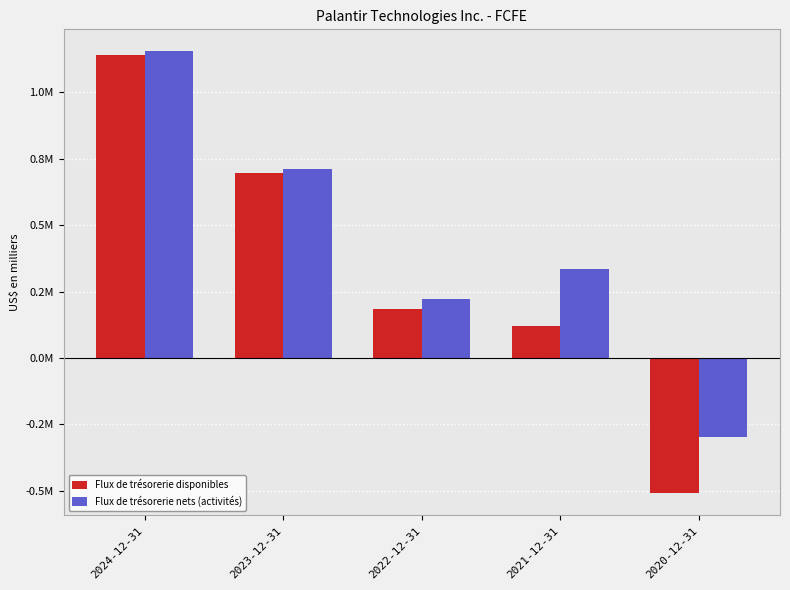

Read the Flux de trésorerie nets (activités) value at 2022-12-31.

223737